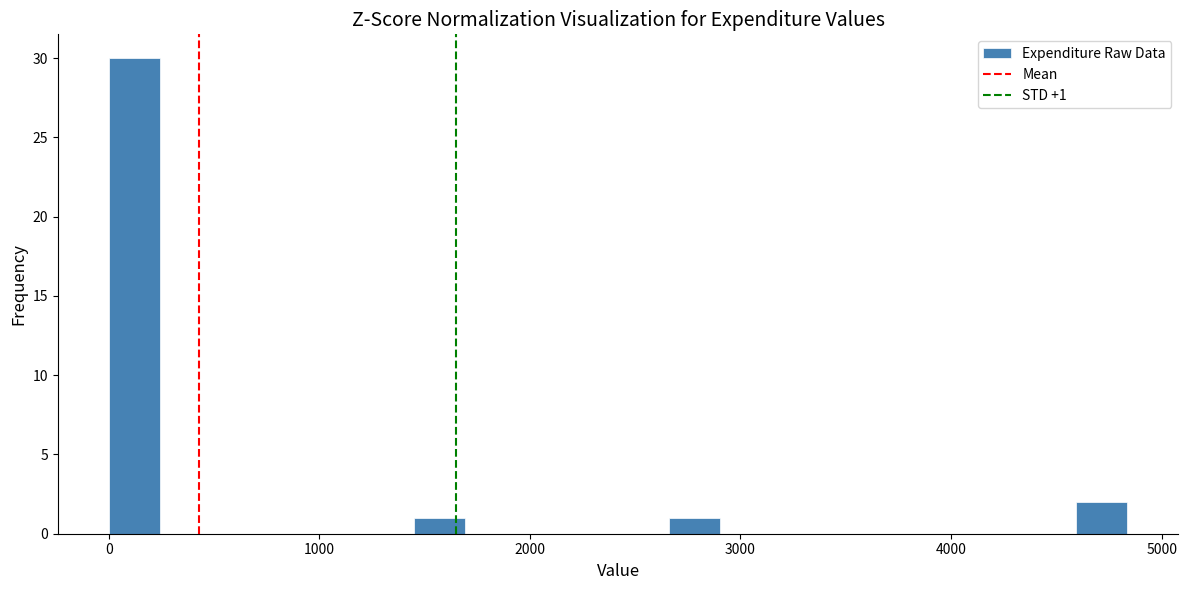

Around what value on the x-axis is the tallest bar? Give the approximate position of its centre, as read against the axis.

100